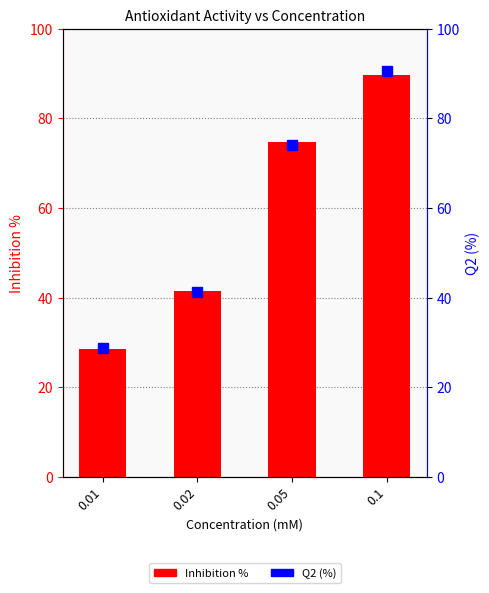

What is the highest value of the Inhibition % series?

89.7